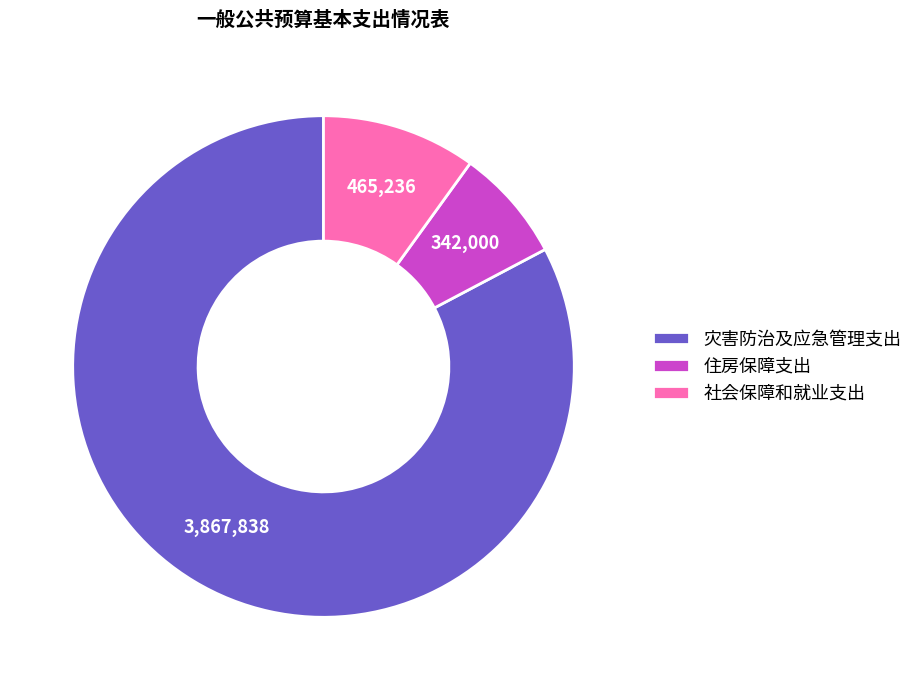

Which has a higher value, 住房保障支出 or 灾害防治及应急管理支出?

灾害防治及应急管理支出